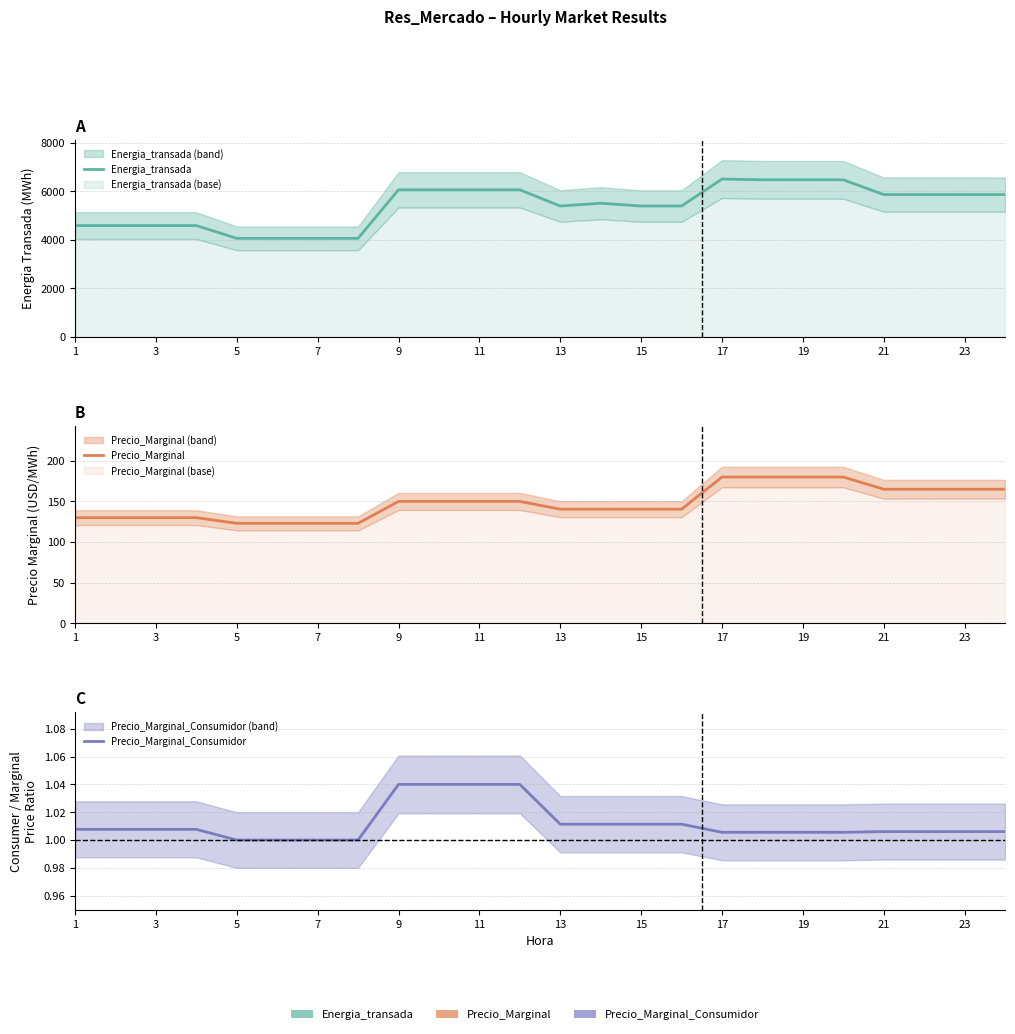

Is the value of Precio_Marginal_Consumidor at 1 greater than the value of Energia_transada at 1?

No